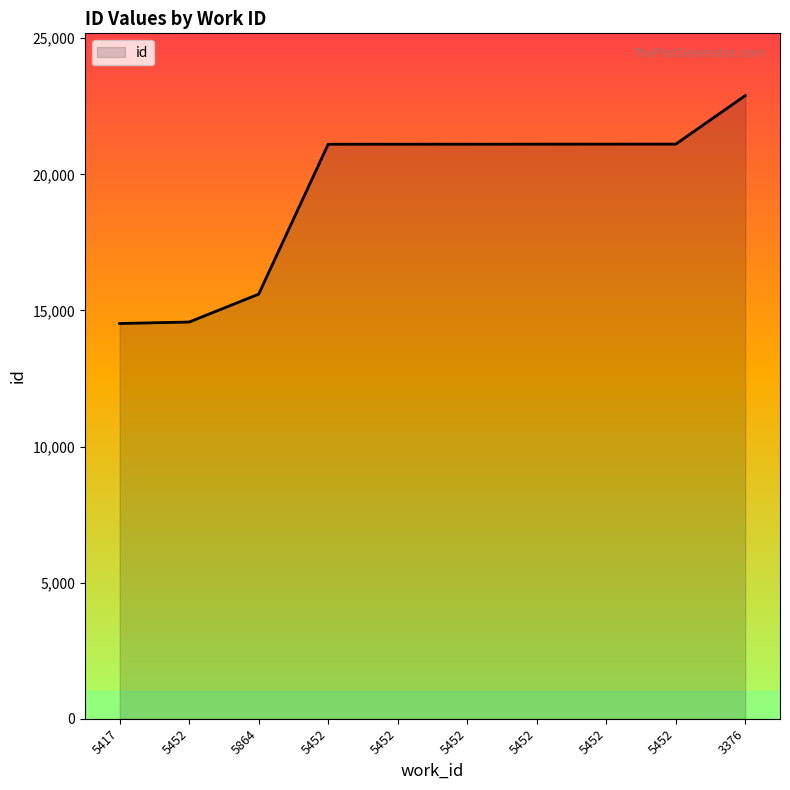

Is this an area chart (filled region under the line)?

Yes